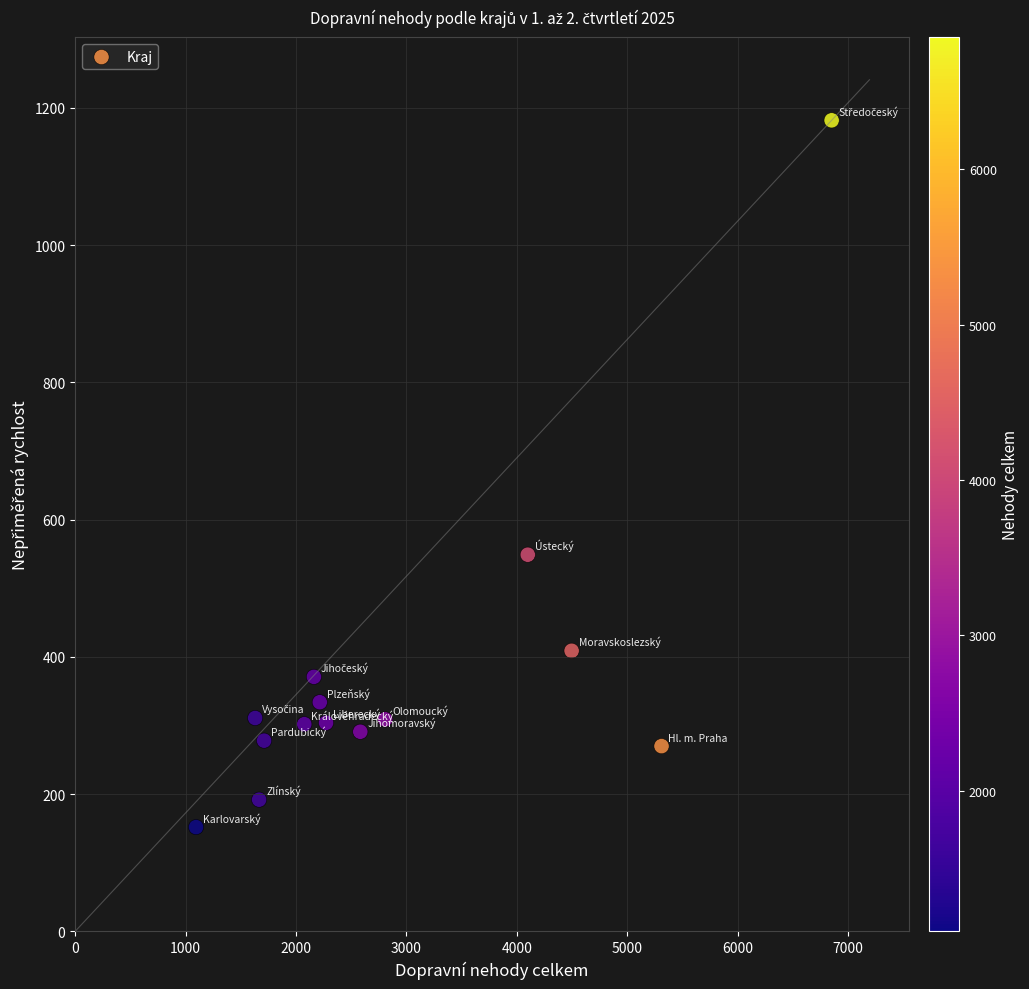

What is the range of Y values (max minus min)?

1030